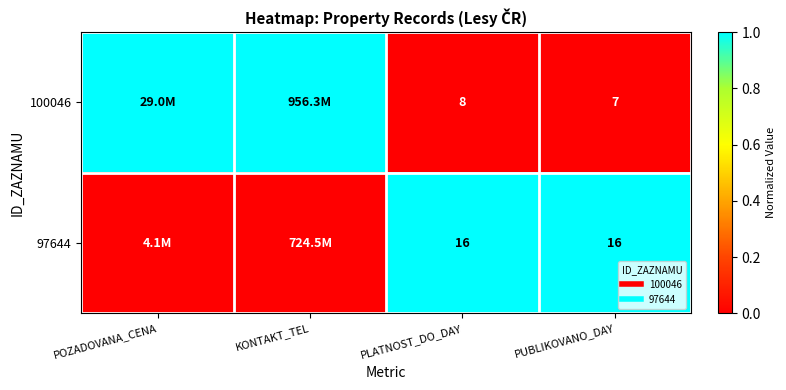

At which label is 100046 closest to 0?

PLATNOST_DO_DAY